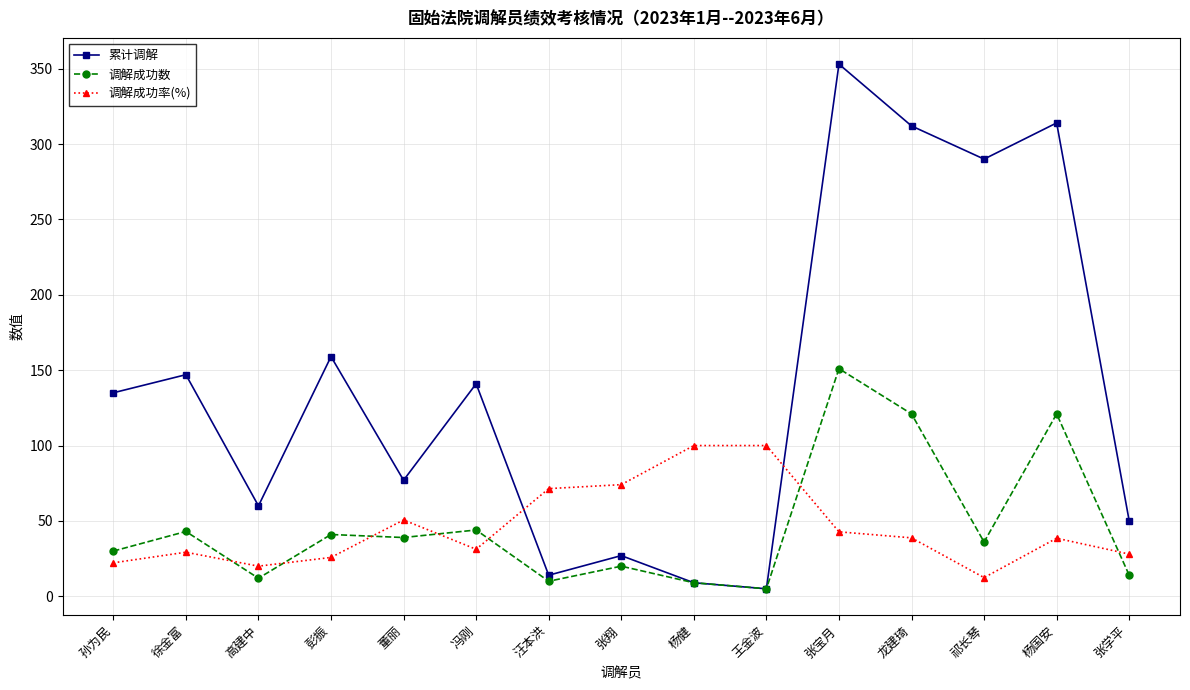

How many lines are shown in the chart?

3